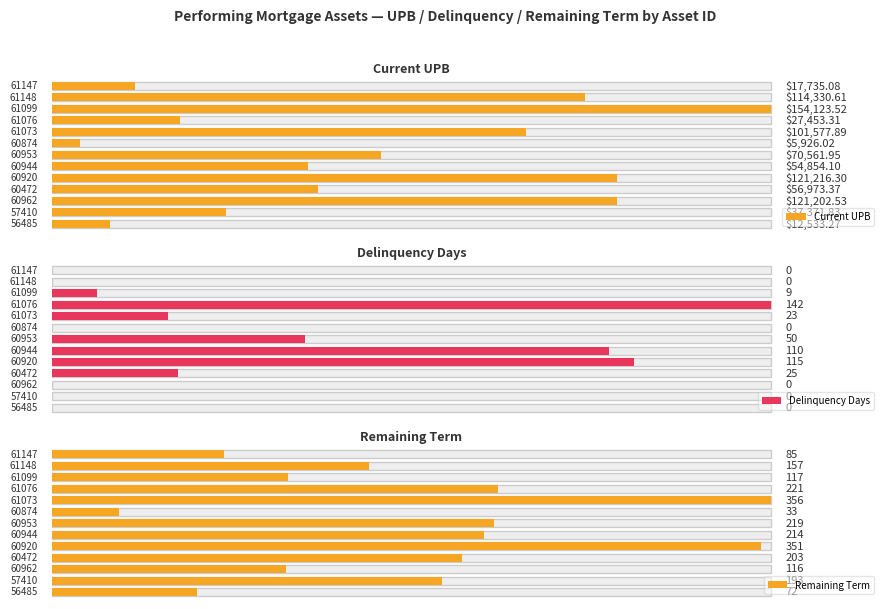

What is the average value?

68912.3